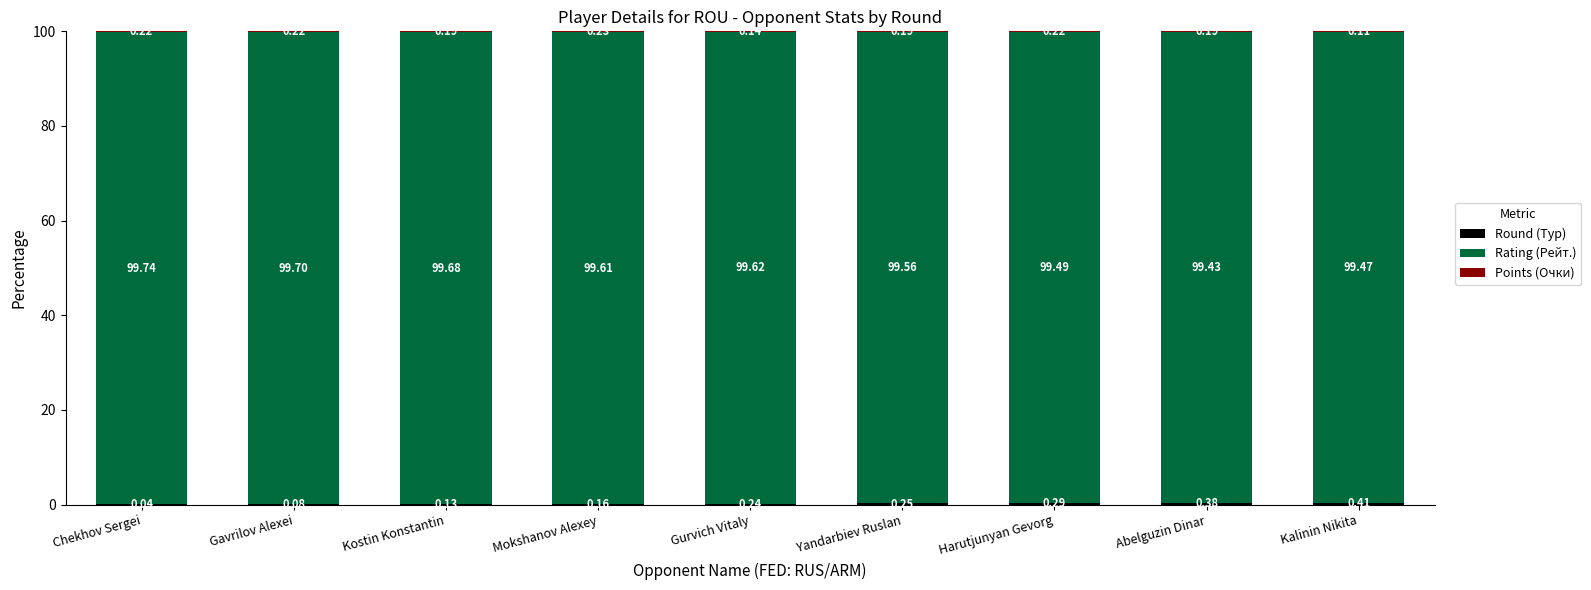

What is the total value across all series at Yandarbiev Ruslan?

100.0